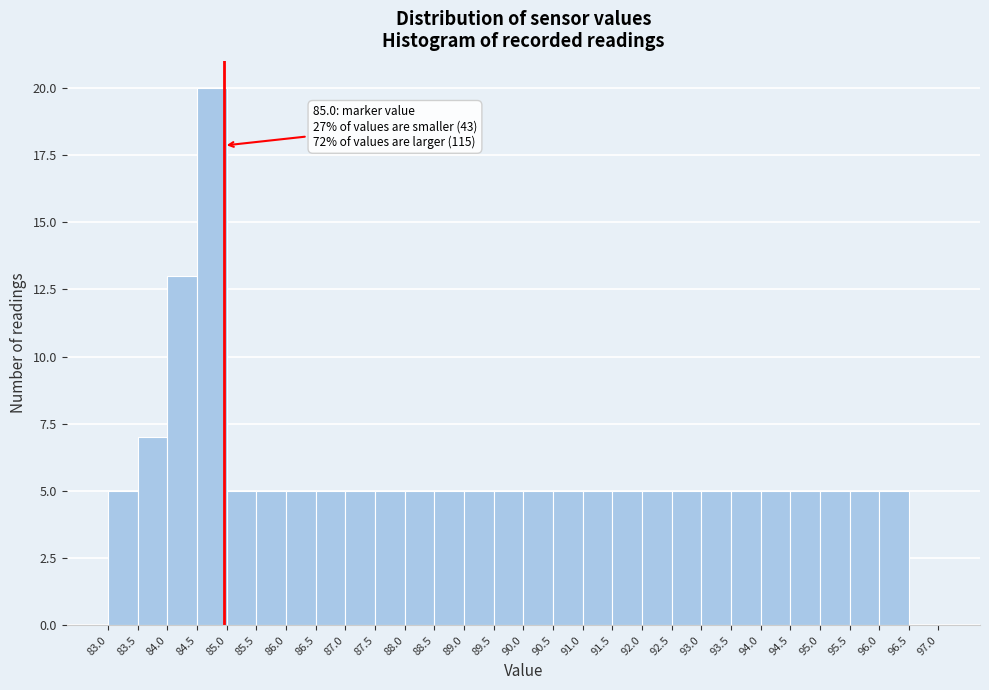

Over which range of the x-axis is the bar tallest?

84.5 to 85.0